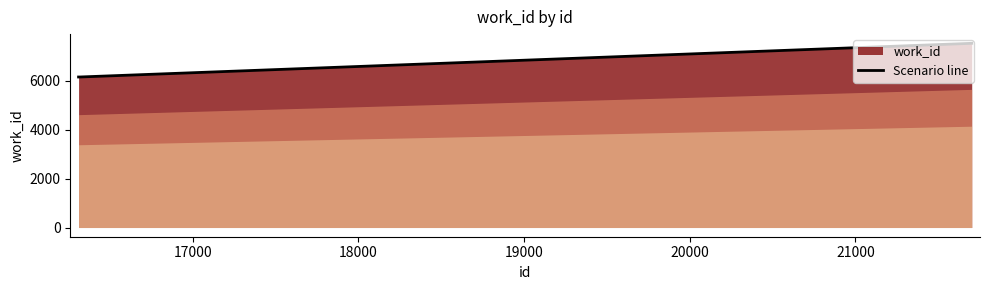

What is the difference between the maximum and second lowest values?

1379